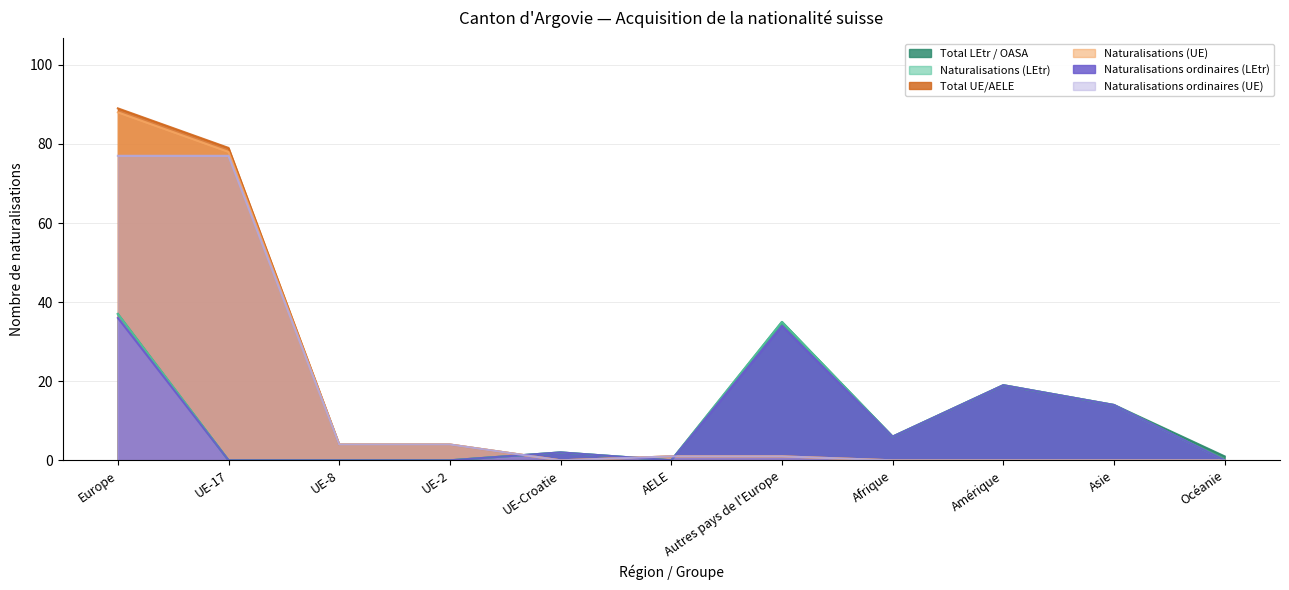

In Total LEtr / OASA, how many points are higher than both neighbors (excluding endpoints)?

3